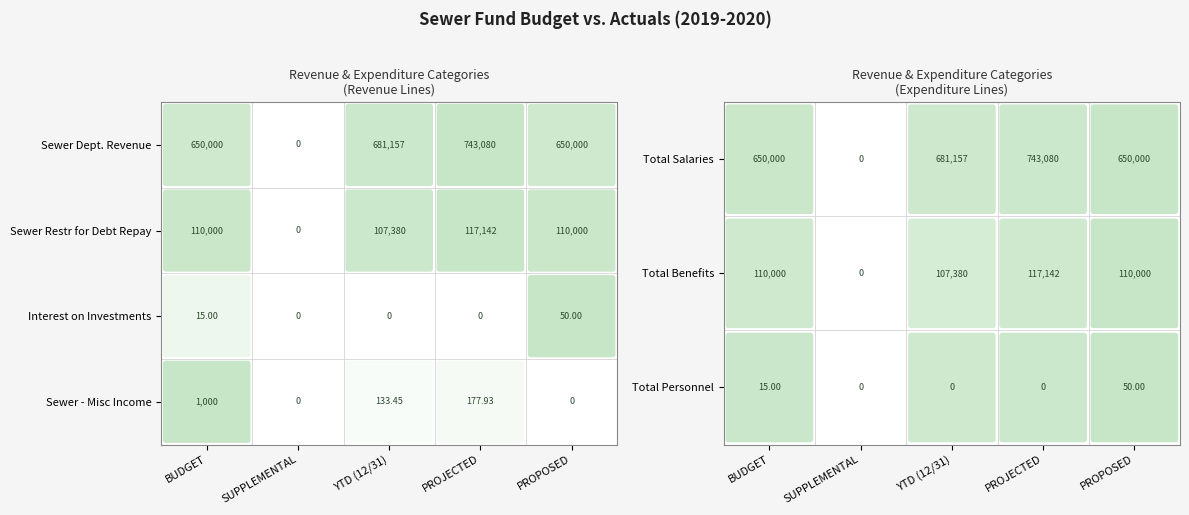

Where does the Sewer Restr for Debt Repay series first go above 110000?

3